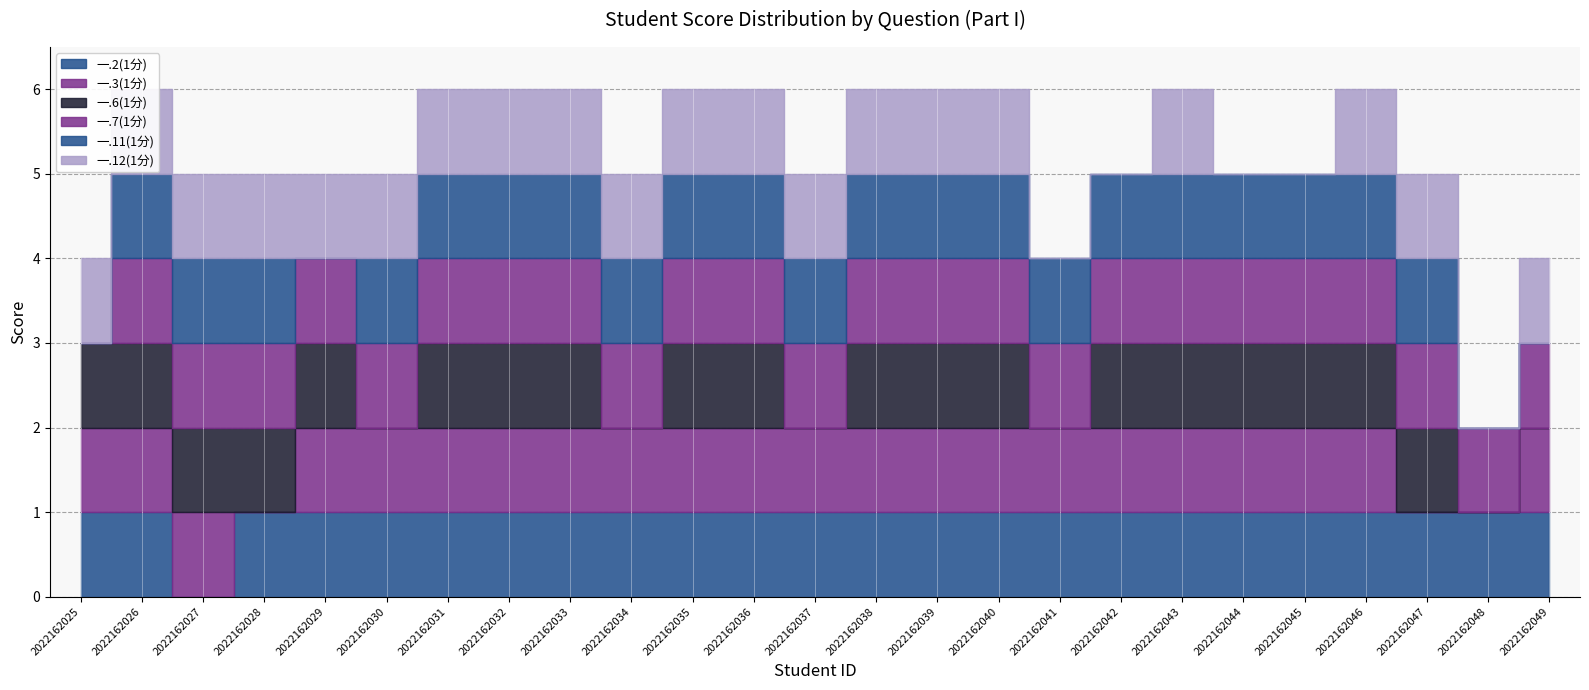

What is the value of the 一.6(1分) bar at the 1st from the left?

1